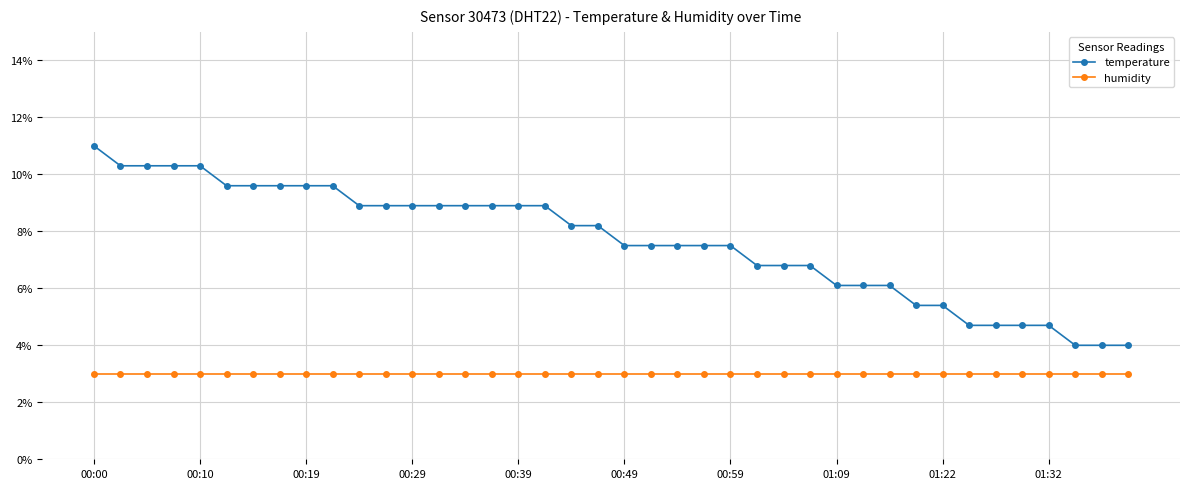

Which series has the largest total across all categories?

temperature